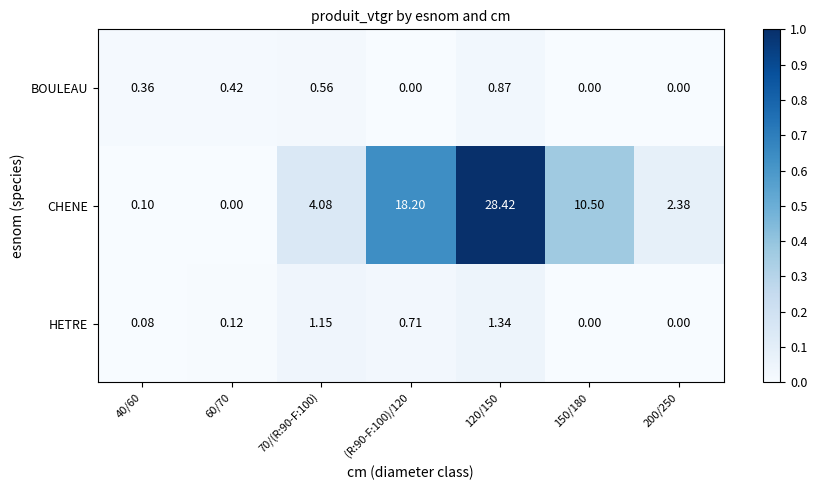

Between 40/60 and 120/150, which series saw the biggest shift?

CHENE